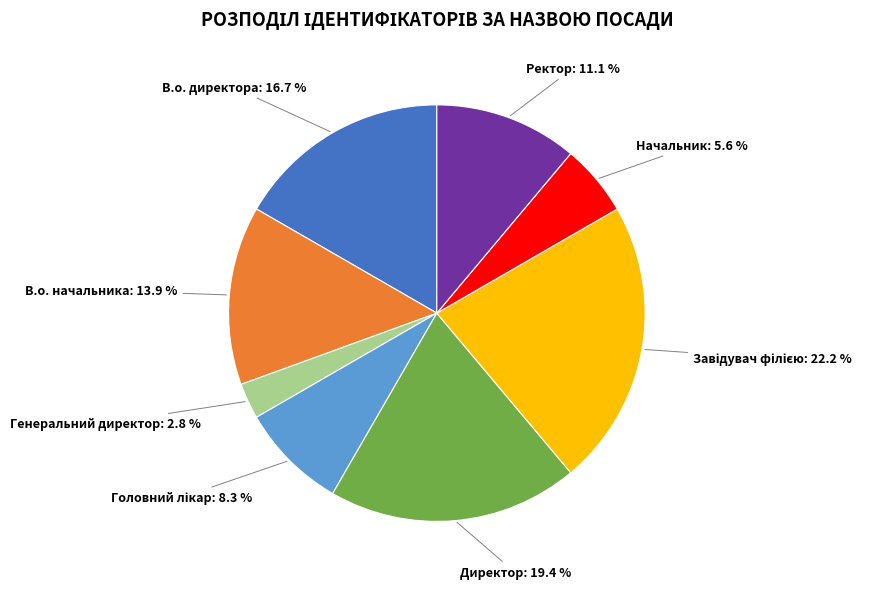

Which slice is the smallest?

Генеральний директор